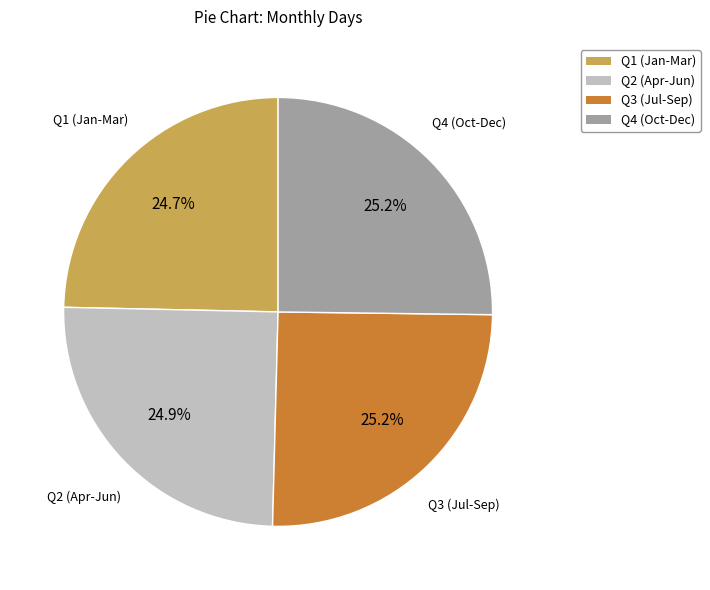

What percentage is NOT represented by Q1 (Jan-Mar)?

75.3%